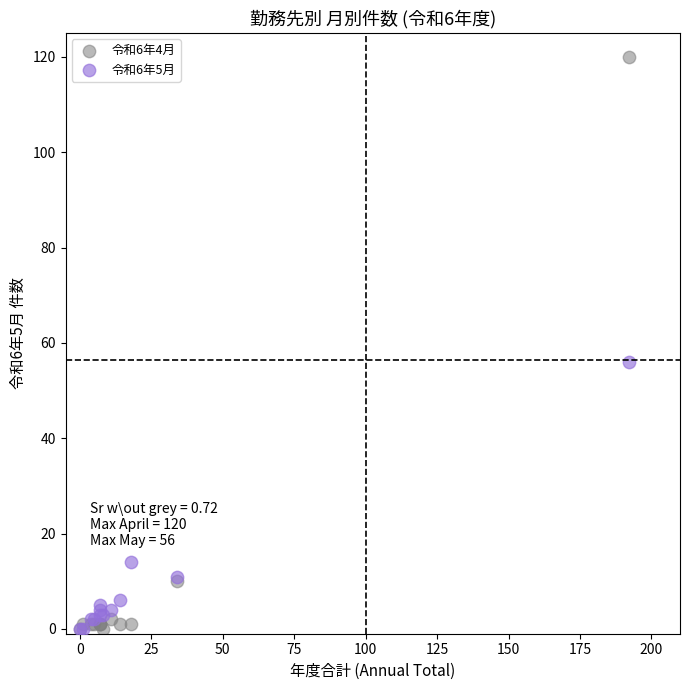

Across all series, what Y value is closest to 60?

56